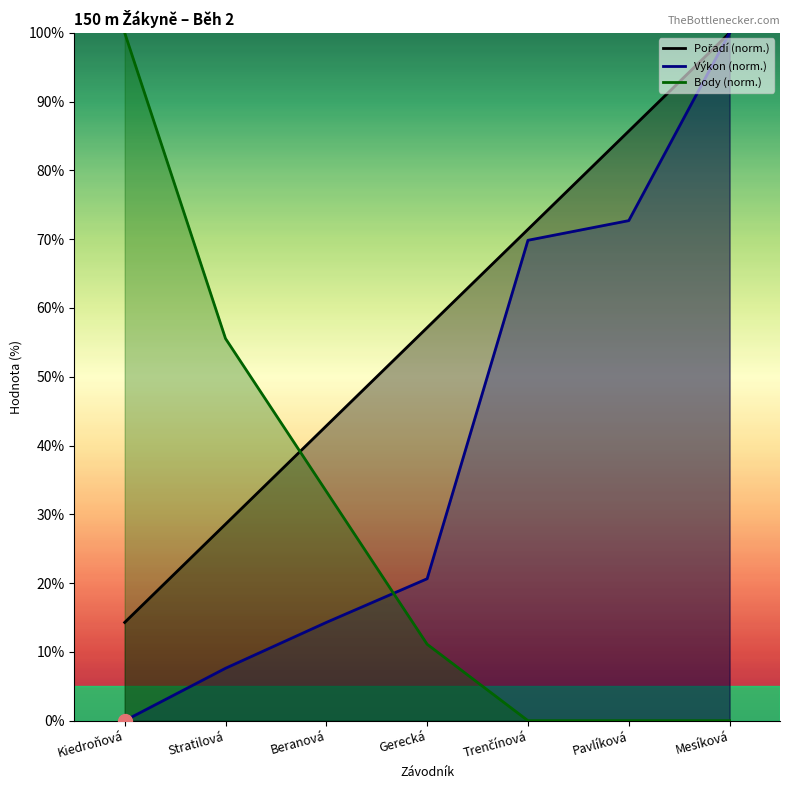

The Pořadí (norm.) series shows 126.0 at Trenčínová. True or false?

False